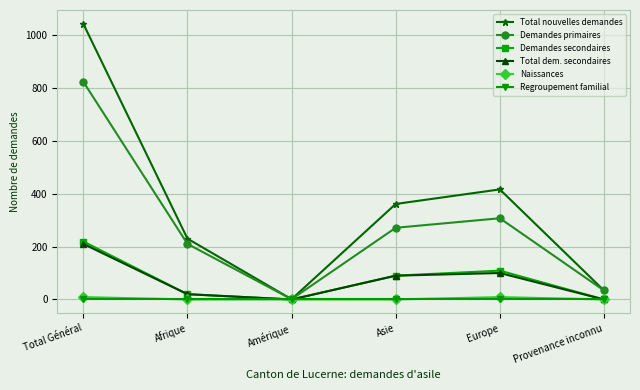

Where is Total nouvelles demandes nearest to the value 521?

Europe